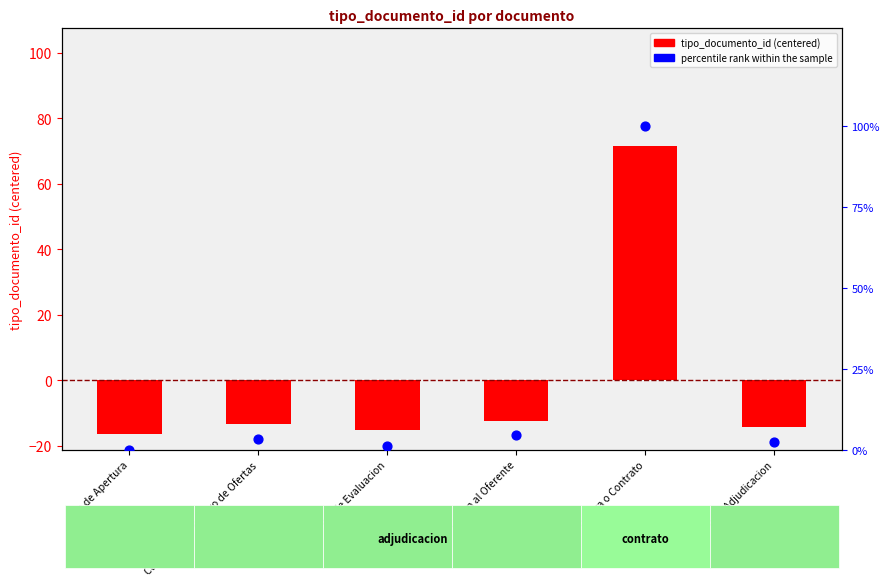

Which series contains the highest Y value?

percentile rank within the sample